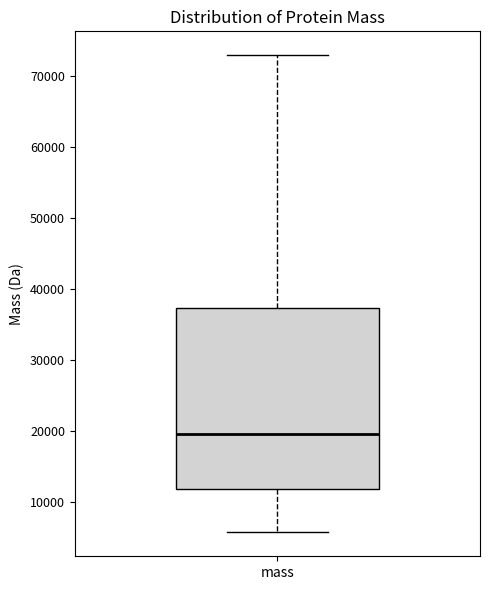

Read this box plot against the y-axis: the position of the median line, the range covered by the box, and the ends of both whiskers. The values are not printed on the chart, so give them approximately, as read against the axis.

median 20000, box 12000 to 37000, whiskers 6000 to 73000